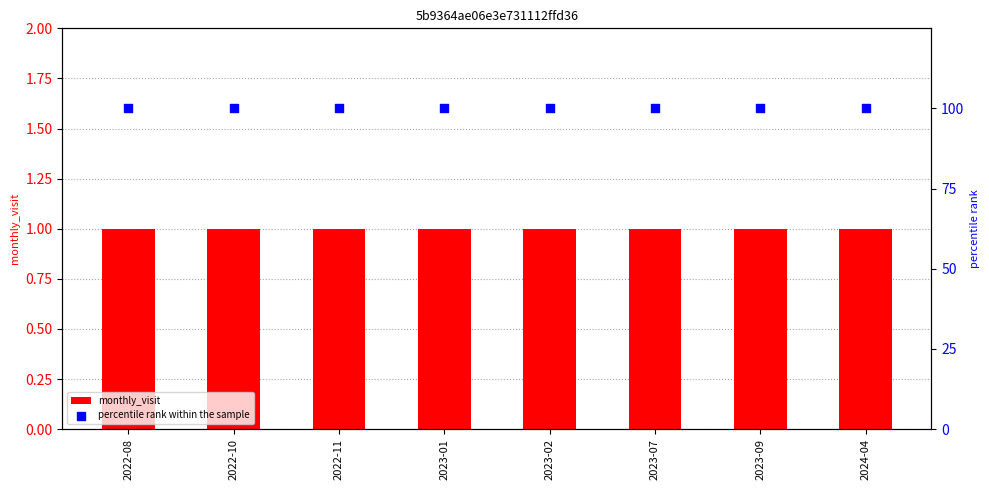

Which series contains the highest Y value?

percentile rank within the sample